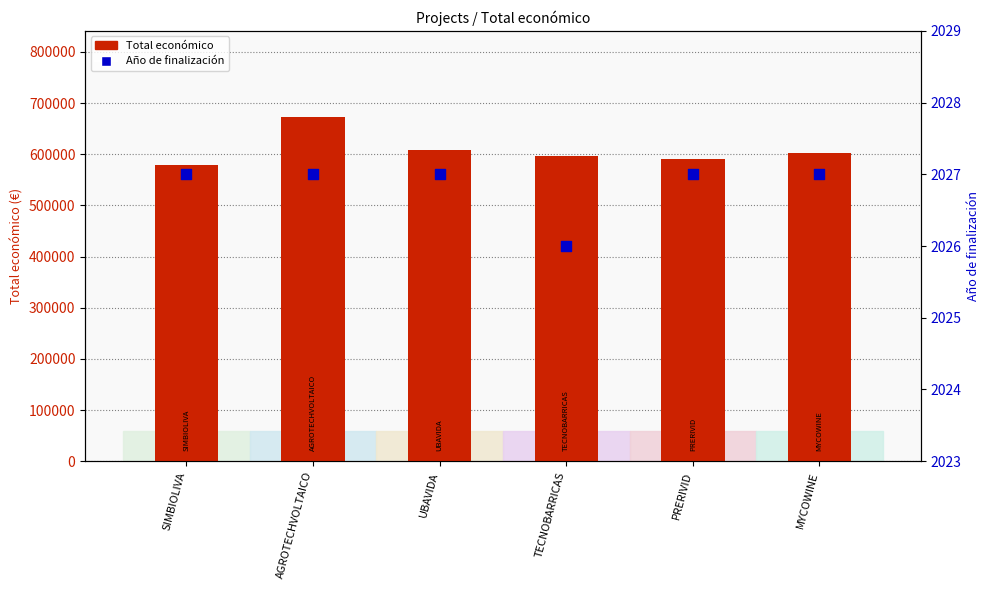

Which series has the largest Y range (max minus min)?

Total económico